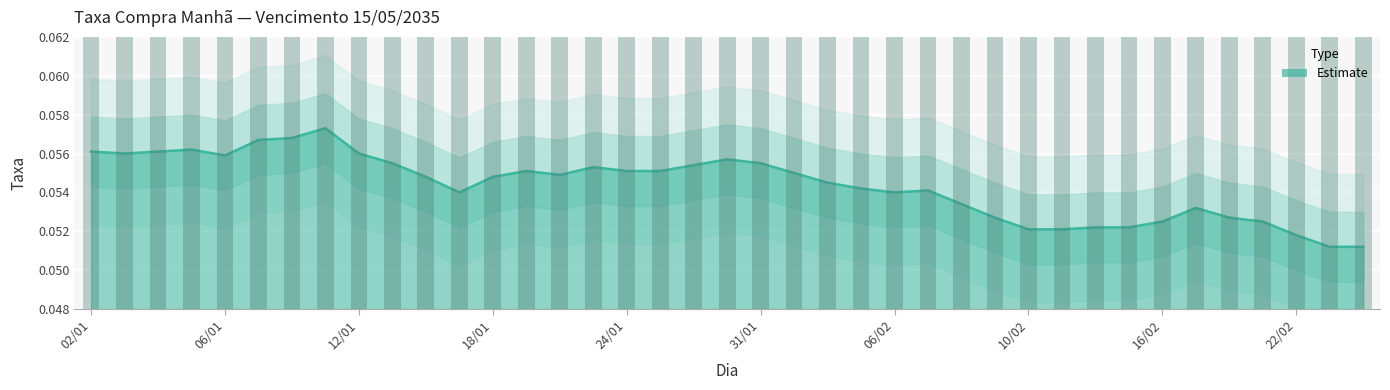

How many distinct data groups are displayed?

1